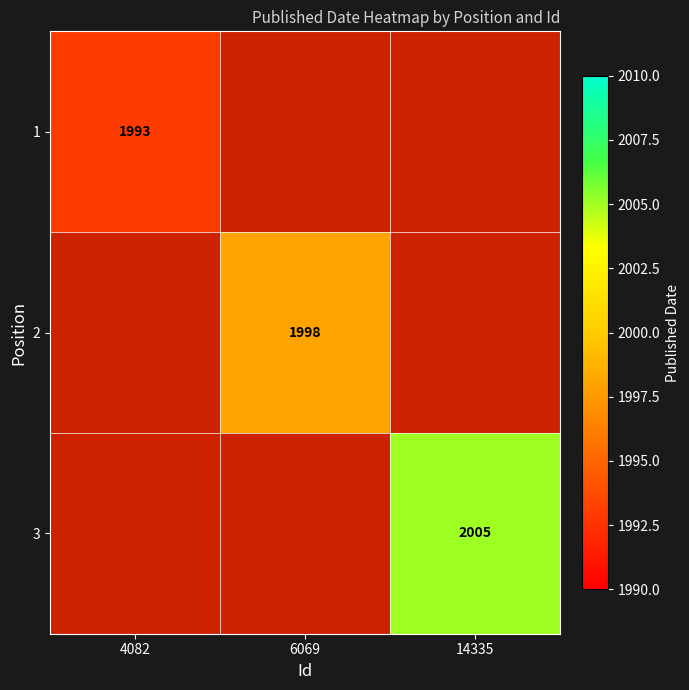

The value of 2 at 6069 is 2745. True or false?

False